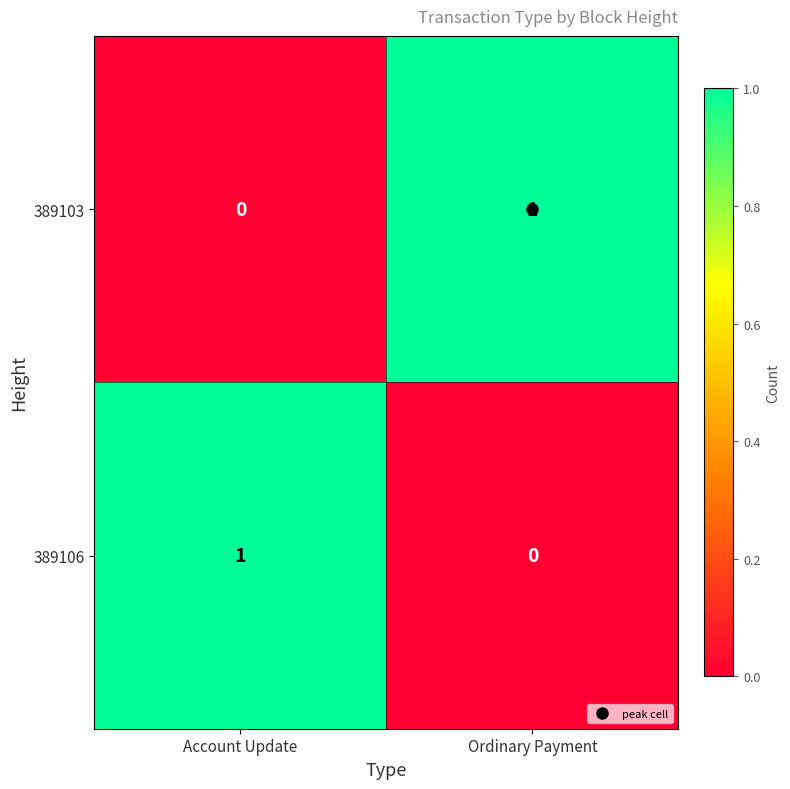

True or false: 389106 has a value of 1 at Account Update.

True